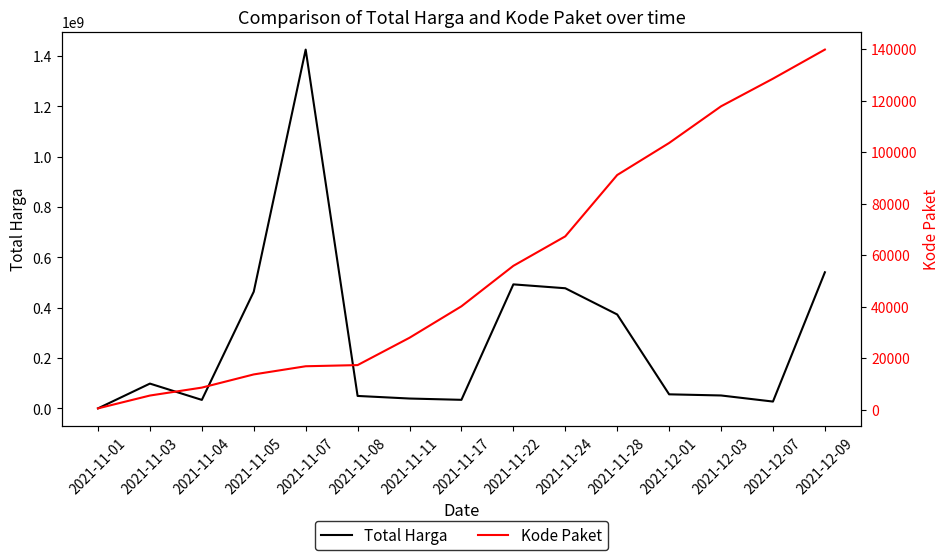

What position from the left is 2021-11-24?

10